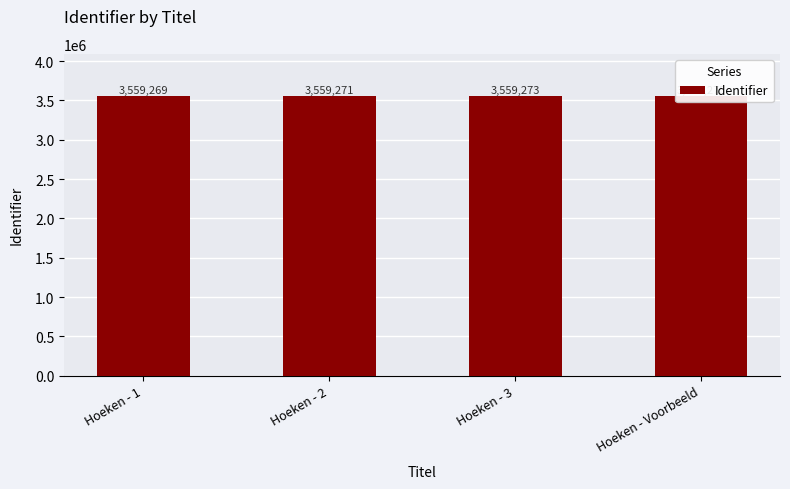

Rank the categories by value from highest to lowest.

Hoeken - Voorbeeld, Hoeken - 3, Hoeken - 2, Hoeken - 1